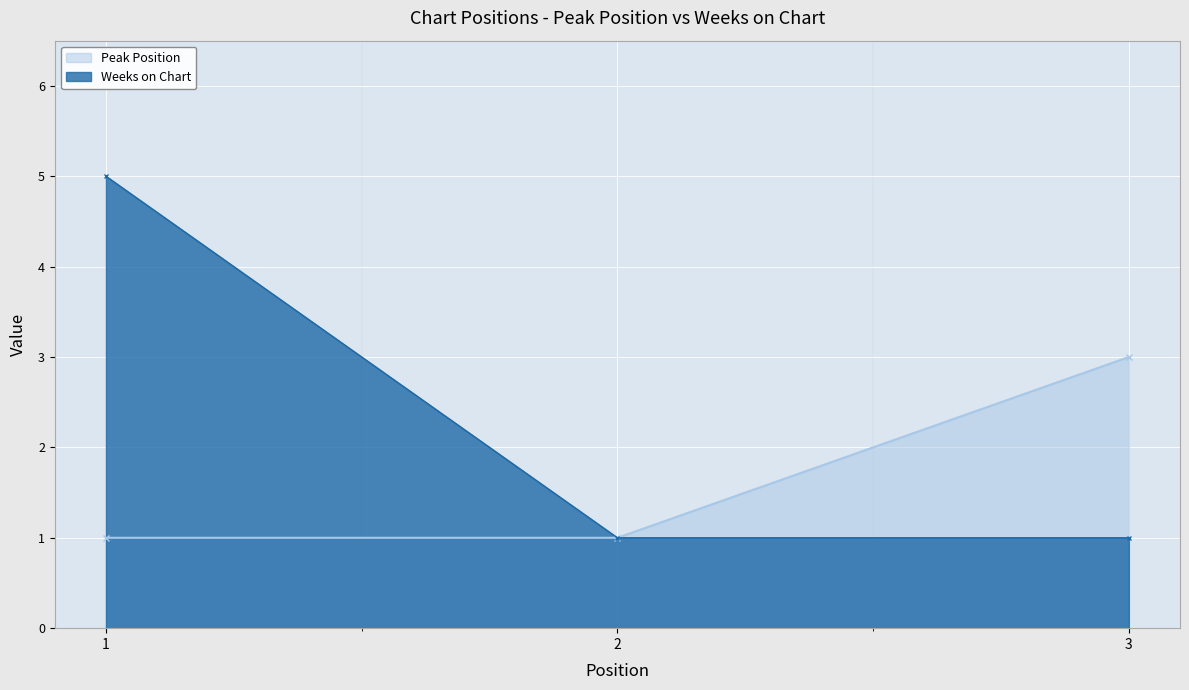

At which label is Weeks on Chart closest to 3?

1